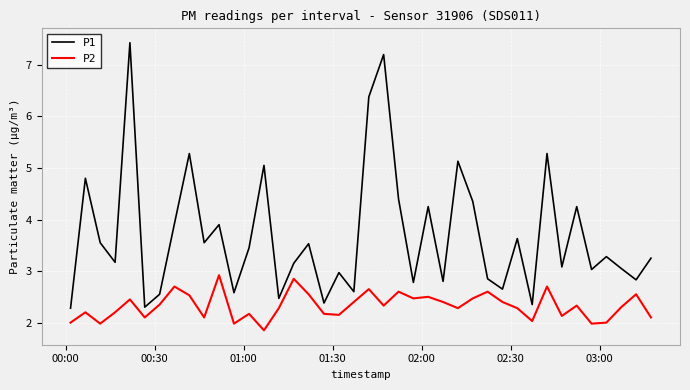

Which series has the largest range (max minus min)?

P1